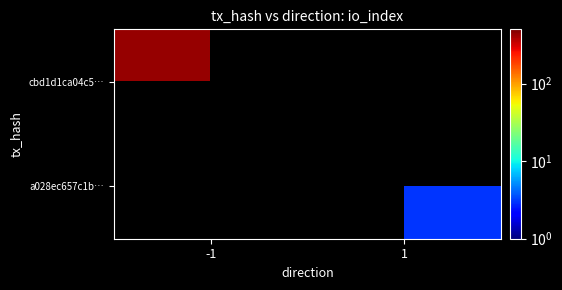

List the series in order of their overall mean, highest first.

cbd1d1ca04c5…, a028ec657c1b…